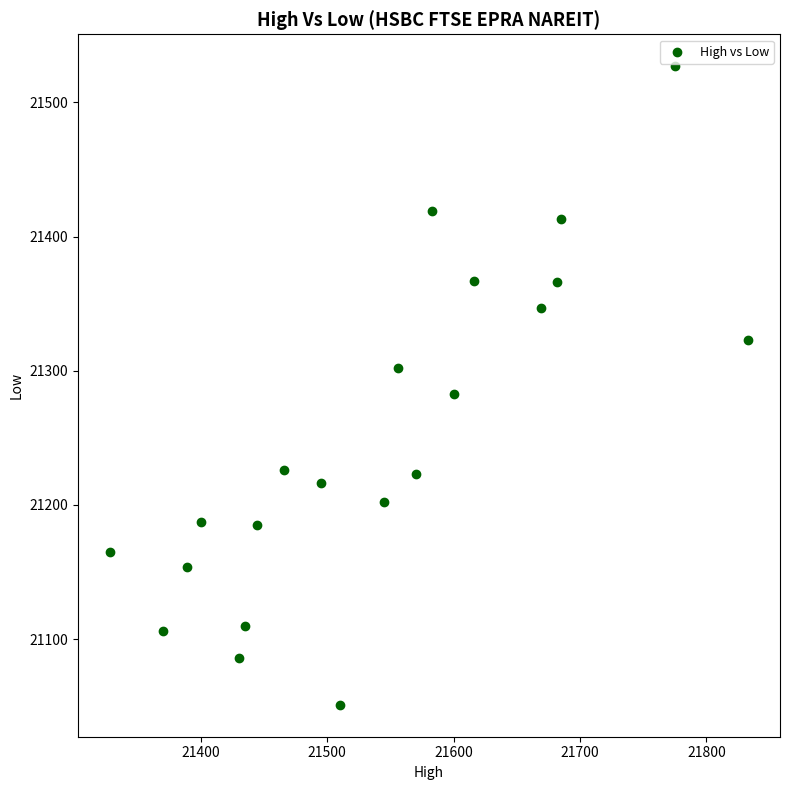

What Y value in the scatter plot is closest to 21289?

21283